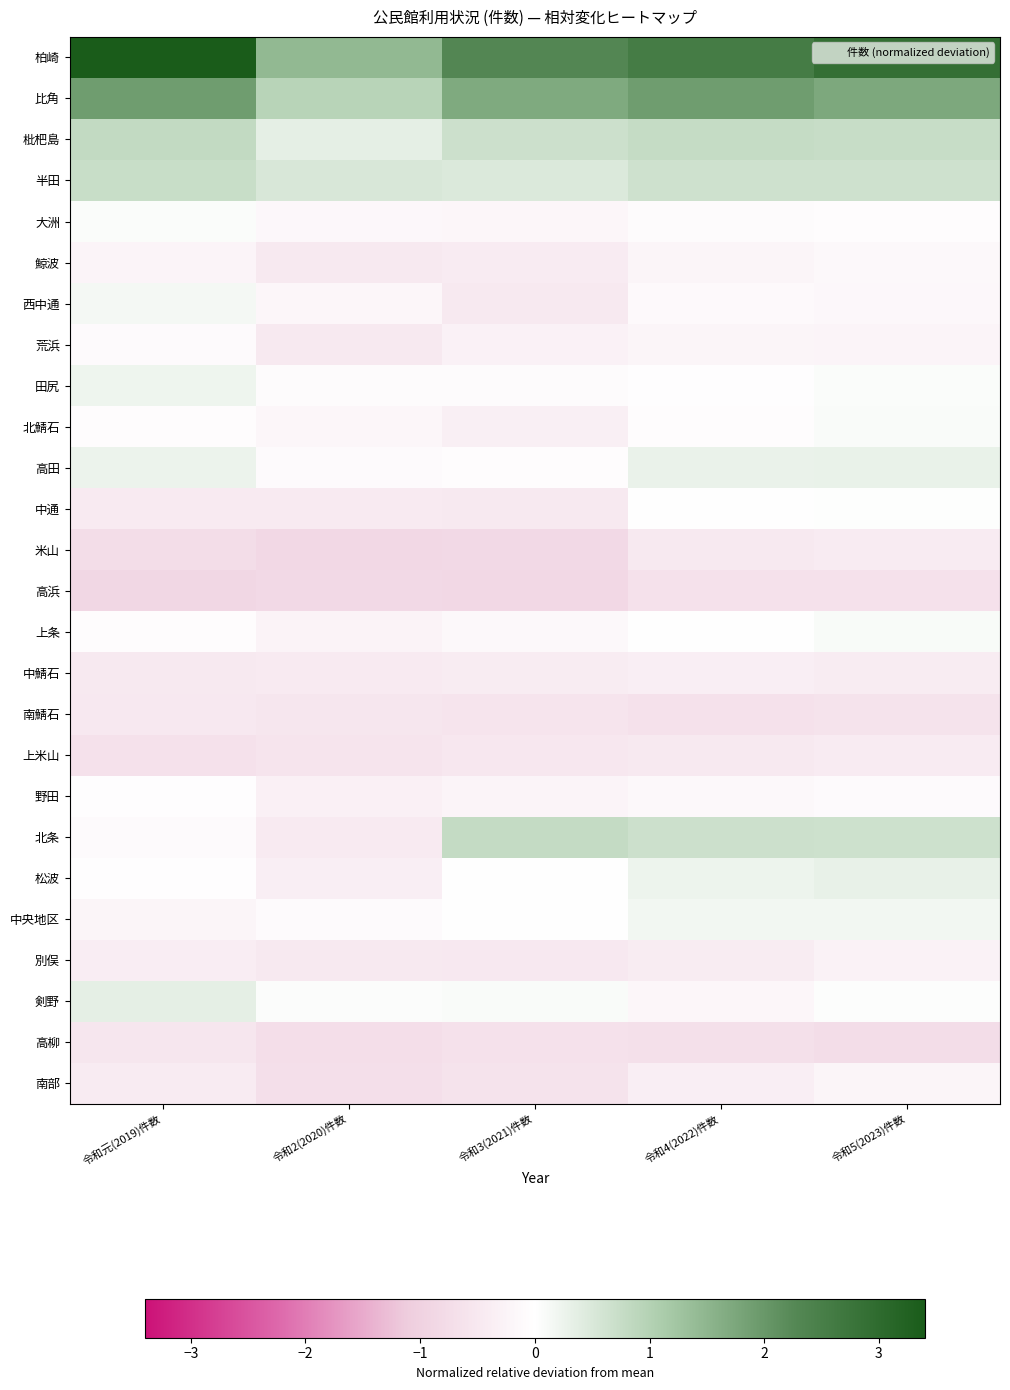

At which category does the chart reach its minimum across all series?

令和元(2019)件数